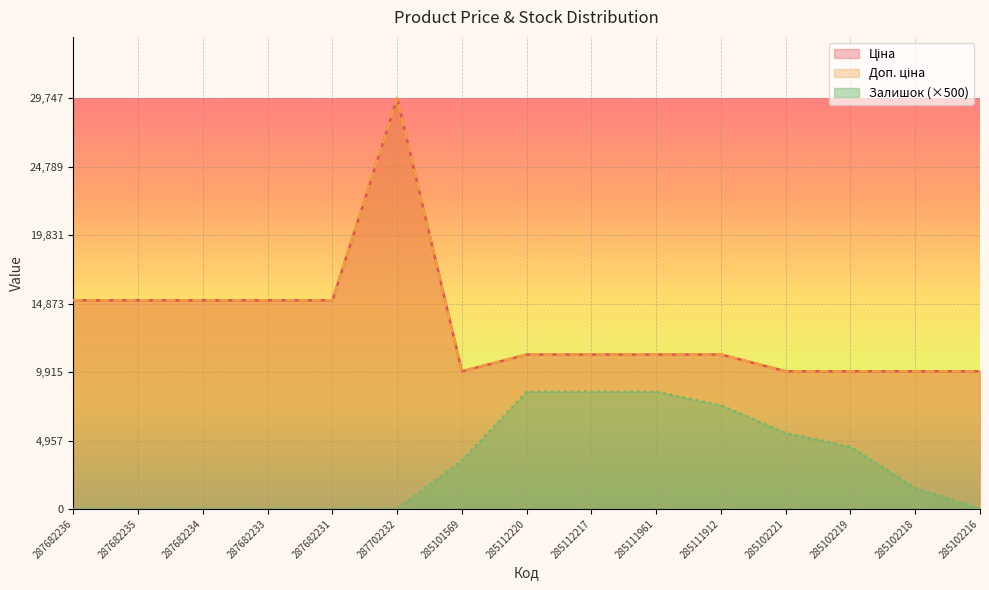

Reading right to left, what are all the values shown in this chart?

Ціна: 285102216=9975.0	285102218=9975.0	285102219=9975.0	285102221=9975.0	285111912=11188.2	285111961=11188.2	285112217=11188.2	285112220=11188.2	285101569=9975.0	287702232=29747.2	287682231=15120.0	287682233=15120.0	287682234=15120.0	287682235=15120.0	287682236=15120.0
Доп. ціна: 285102216=9975.0	285102218=9975.0	285102219=9975.0	285102221=9975.0	285111912=11188.2	285111961=11188.2	285112217=11188.2	285112220=11188.2	285101569=9975.0	287702232=29747.2	287682231=15120.0	287682233=15120.0	287682234=15120.0	287682235=15120.0	287682236=15120.0
Залишок: 285102216=0.0	285102218=1500.0	285102219=4500.0	285102221=5500.0	285111912=7500.0	285111961=8500.0	285112217=8500.0	285112220=8500.0	285101569=3500.0	287702232=0.0	287682231=0.0	287682233=0.0	287682234=0.0	287682235=0.0	287682236=0.0